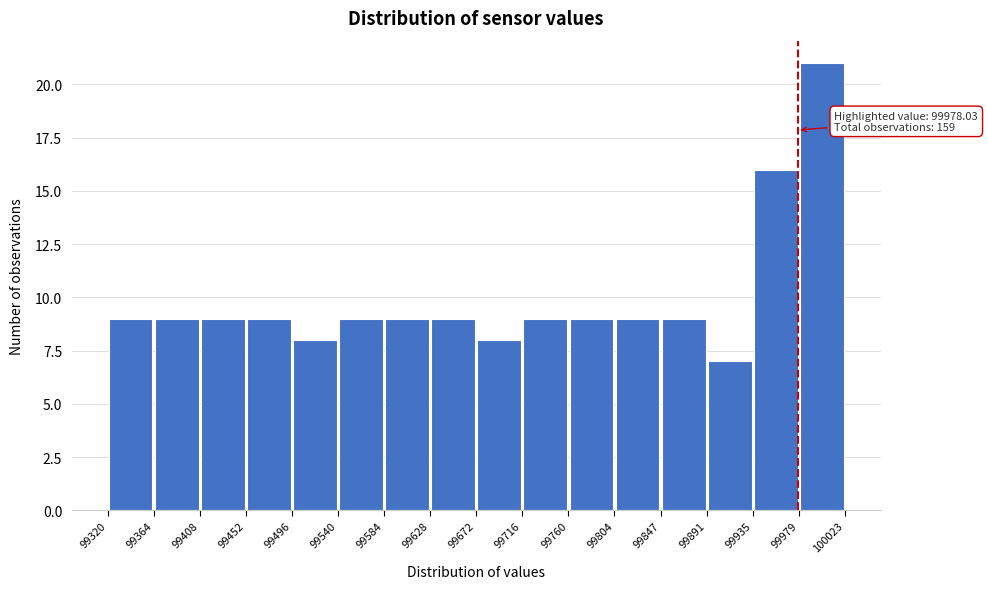

Over which range of the x-axis is the bar tallest?

99979 to 100023